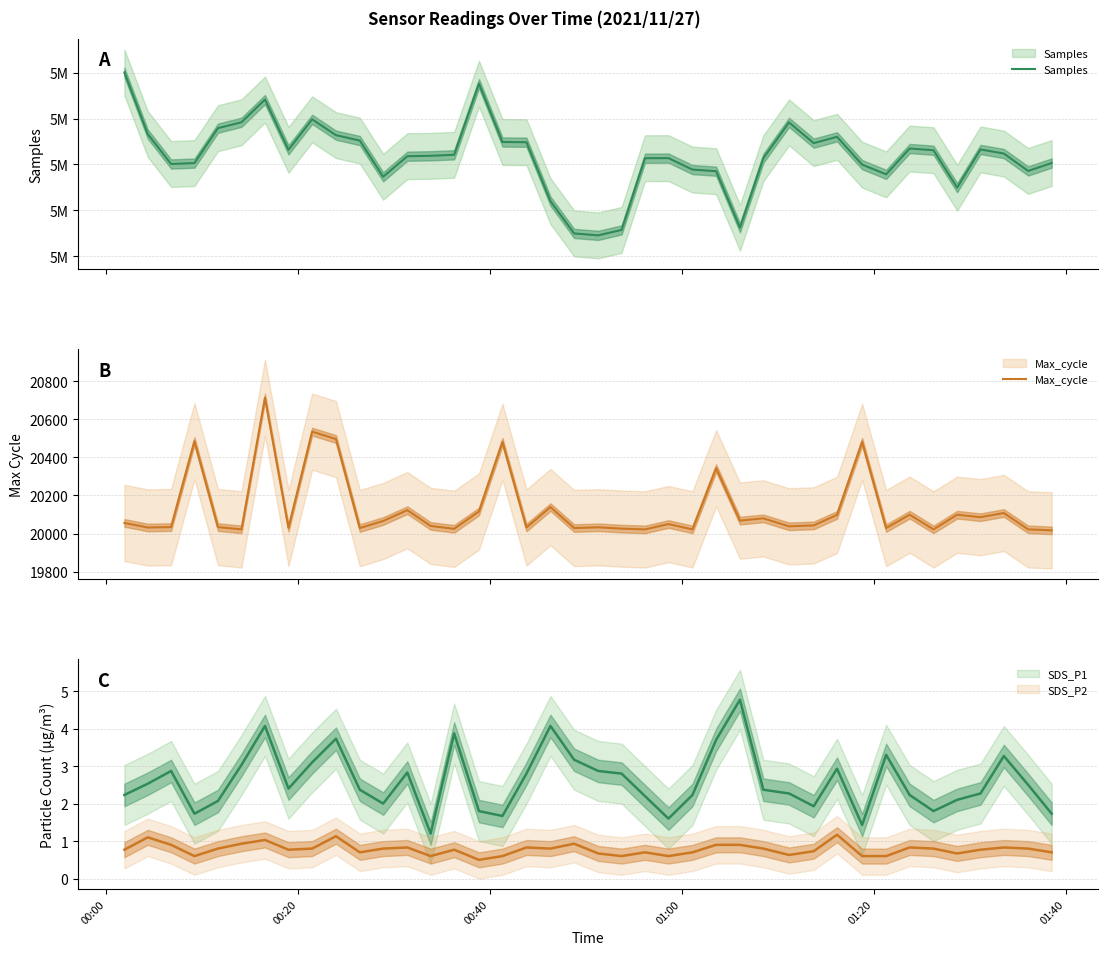

What is the difference between the maximum and minimum values in the Samples series?

35499